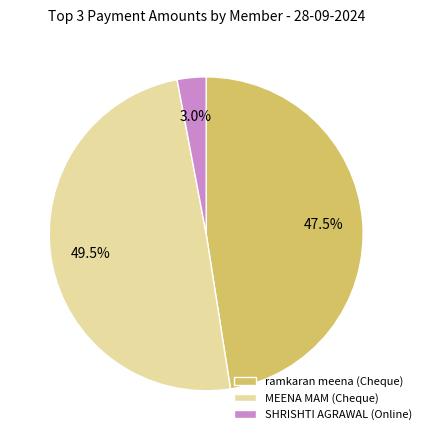

Approximately how many times larger is the value at MEENA MAM (Cheque) compared to ramkaran meena (Cheque)?

1.0